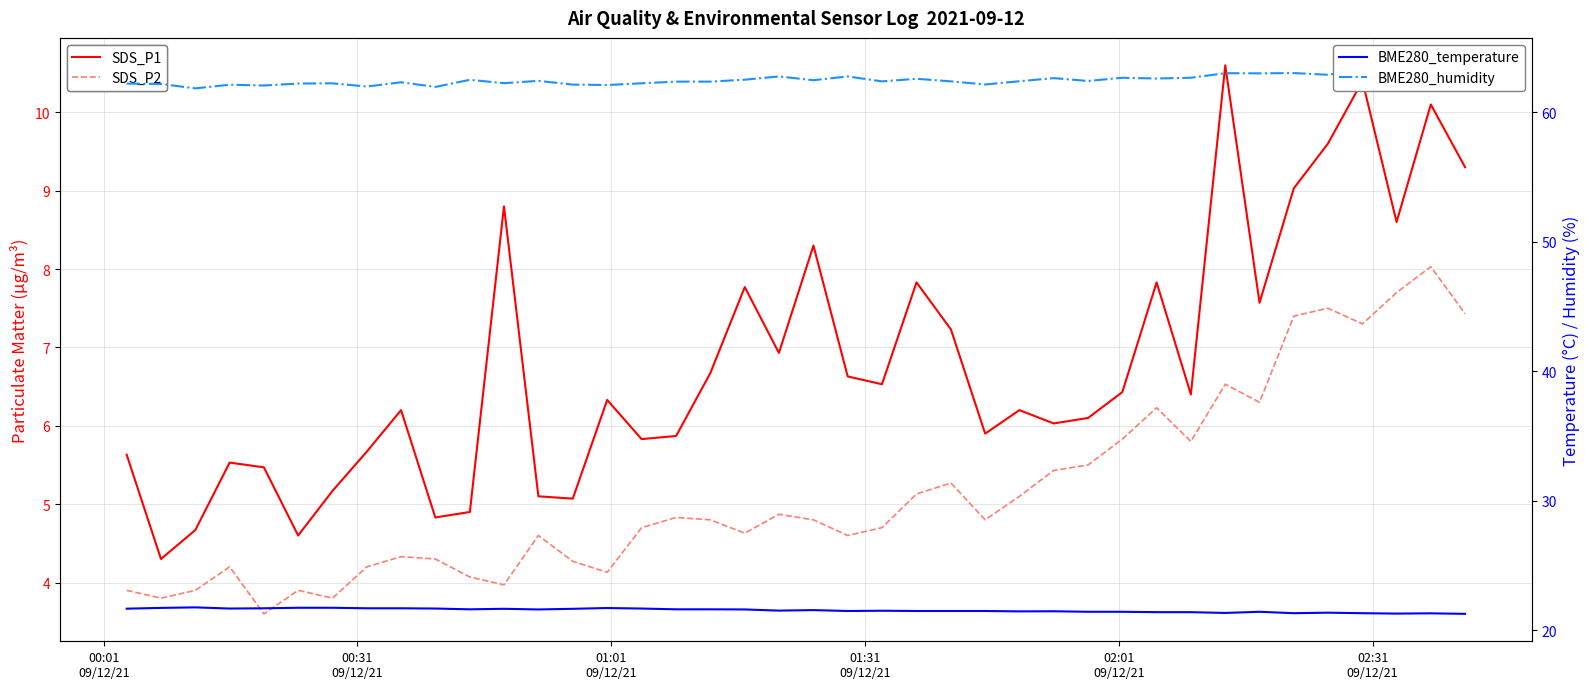

At which label does BME280_humidity first exceed 62?

00:01
09/12/21